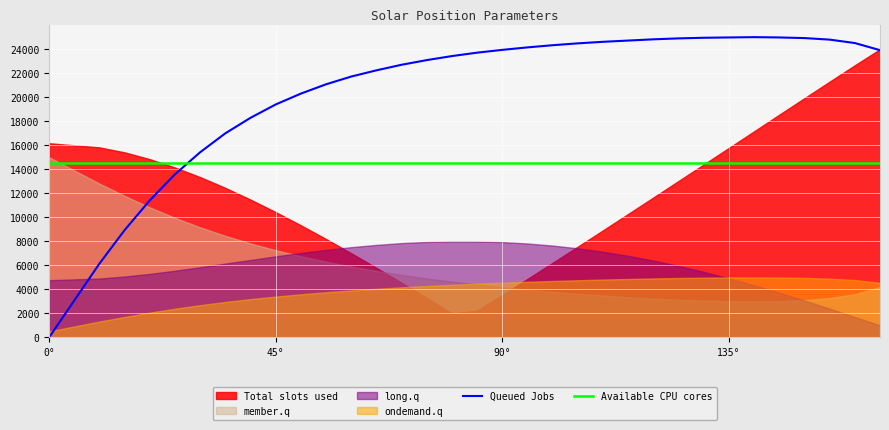

What is the maximum value for Available CPU cores?

14500.0